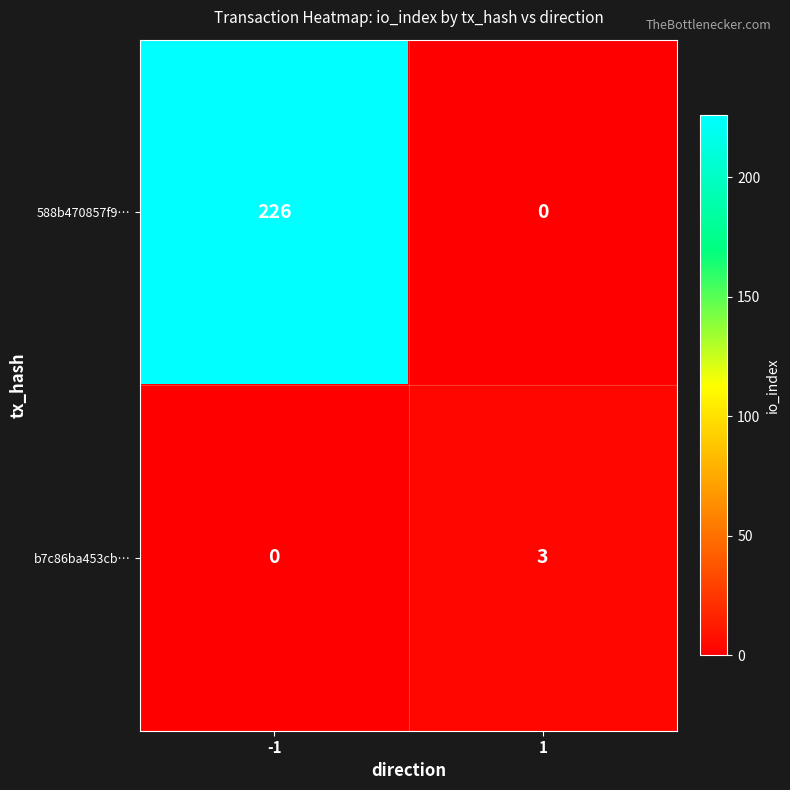

Reading left to right, list all the values displayed in this chart.

588b470857f9…: 226	0
b7c86ba453cb…: 0	3